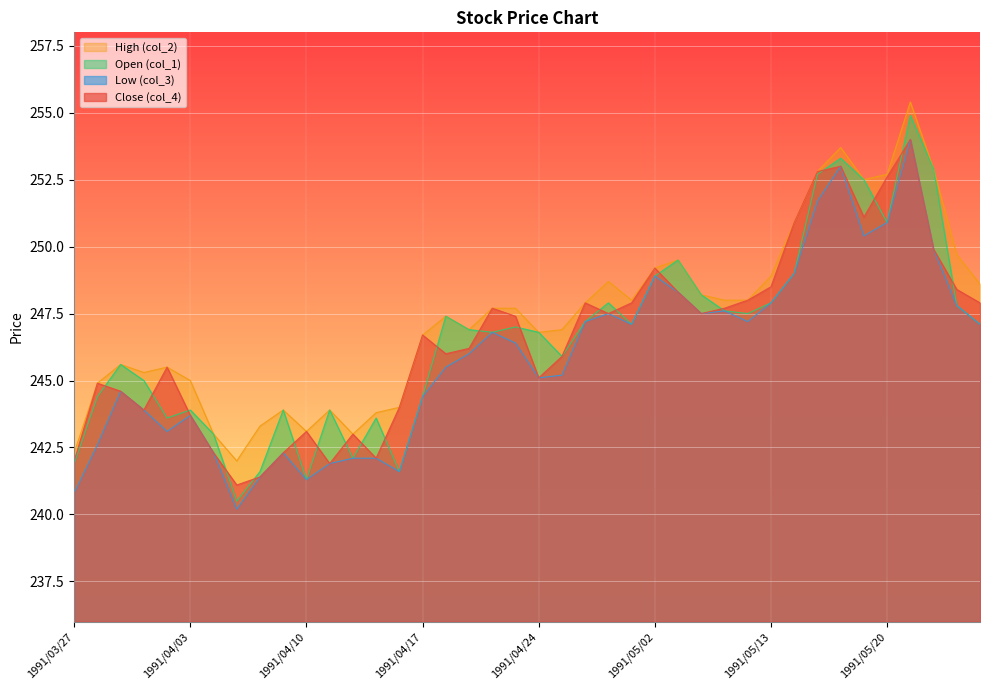

Between 1991/04/12 and 1991/04/18, which series saw the biggest shift?

col_1